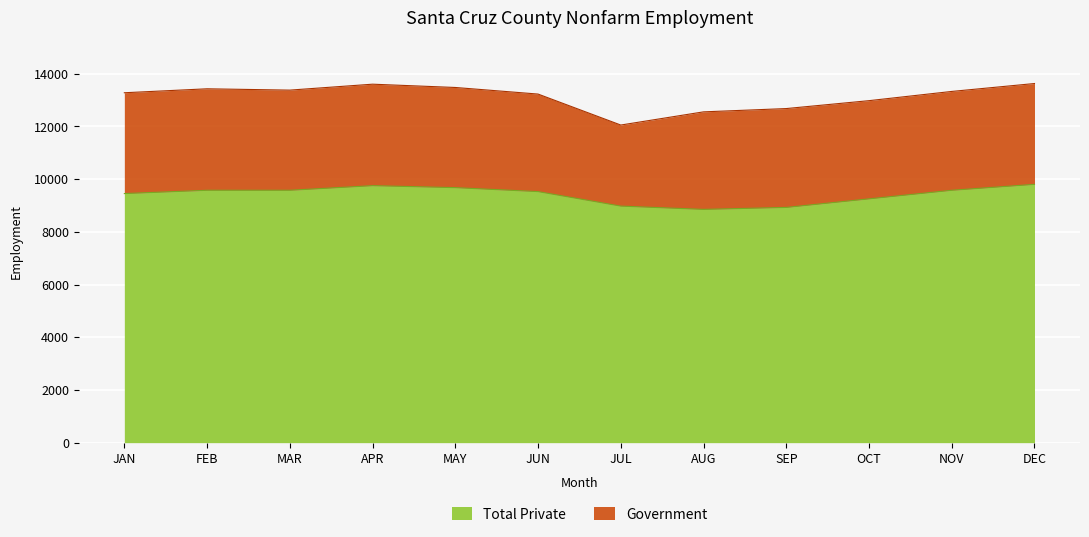

At which category does the chart reach its peak across all series?

DEC